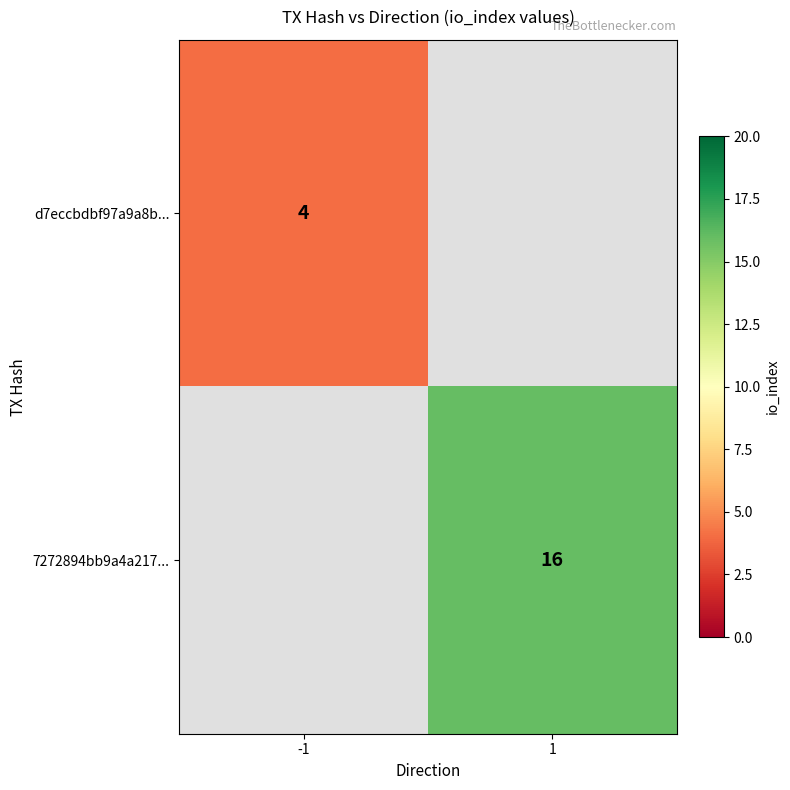

How many series are shown in this chart?

2